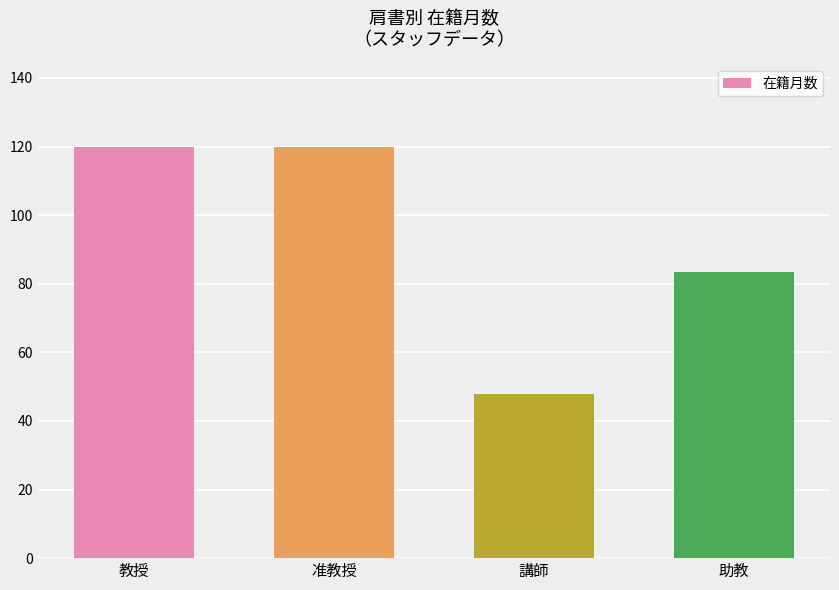

What position from the right is 講師?

2